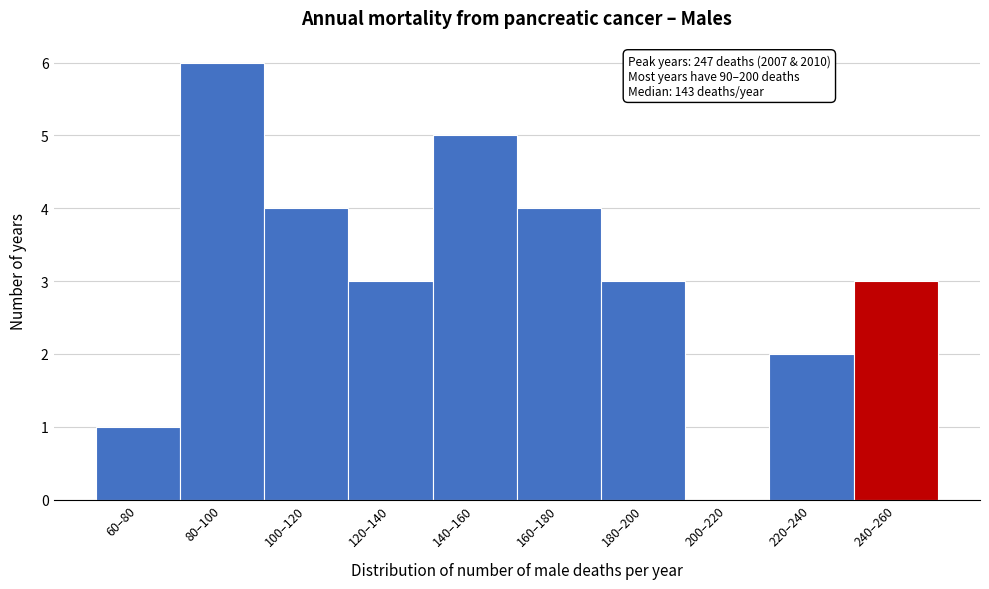

Reading left to right, what are all the values shown in this chart?

60–80=1	80–100=6	100–120=4	120–140=3	140–160=5	160–180=4	180–200=3	200–220=0	220–240=2	240–260=3